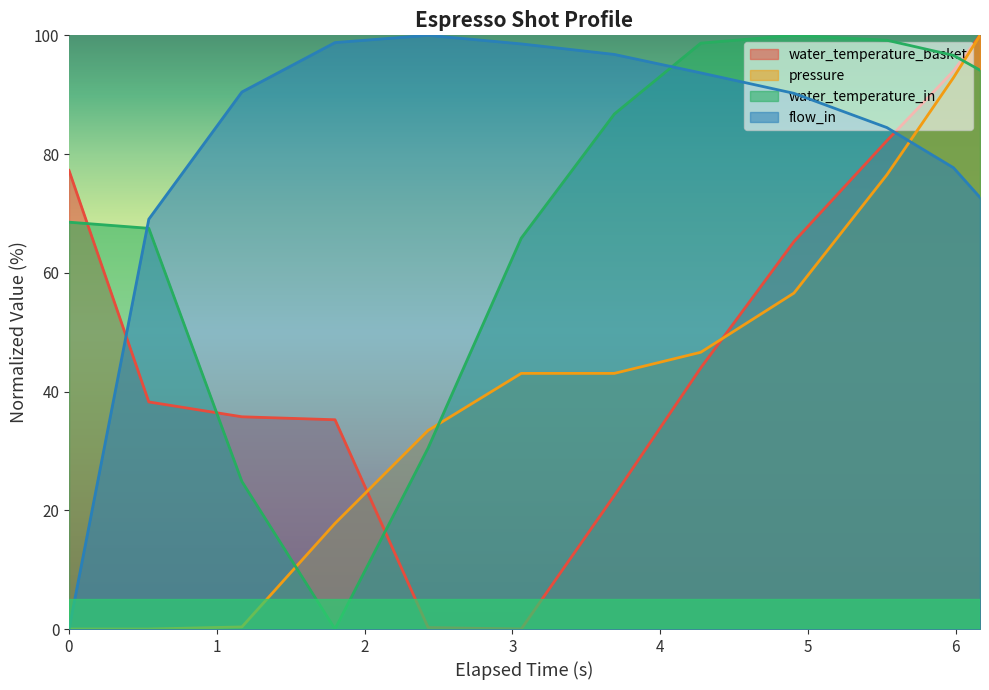

At which label does water_temperature_in first exceed 86?

3.69